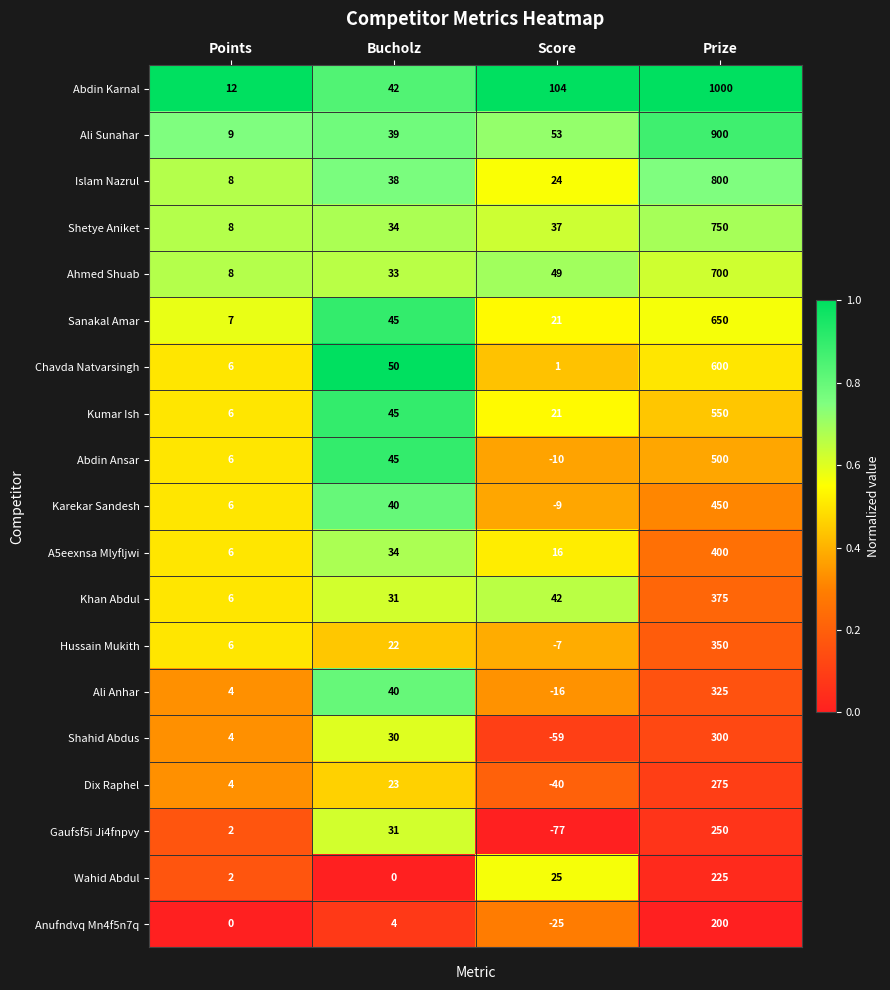

What is the difference between the second highest and second lowest values in the Ahmed Shuab series?

16